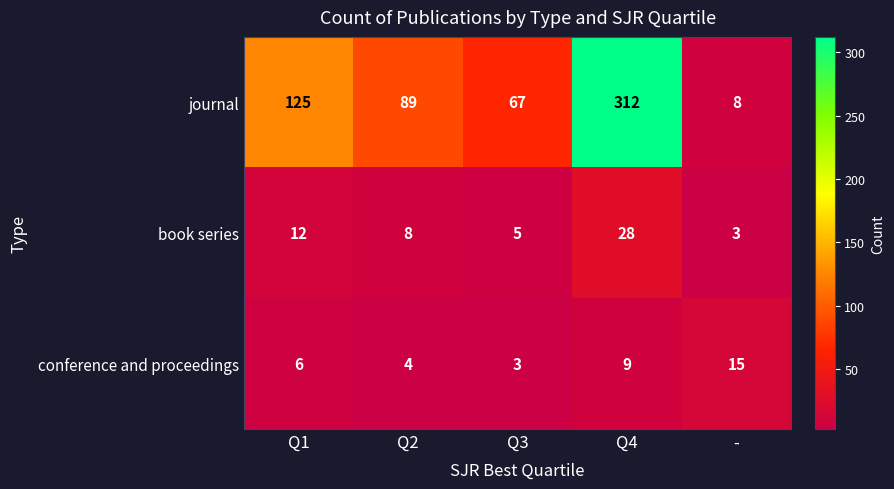

Reading left to right, transcribe all the data shown in this chart.

journal: Q1=125	Q2=89	Q3=67	Q4=312	-=8
book series: Q1=12	Q2=8	Q3=5	Q4=28	-=3
conference and proceedings: Q1=6	Q2=4	Q3=3	Q4=9	-=15